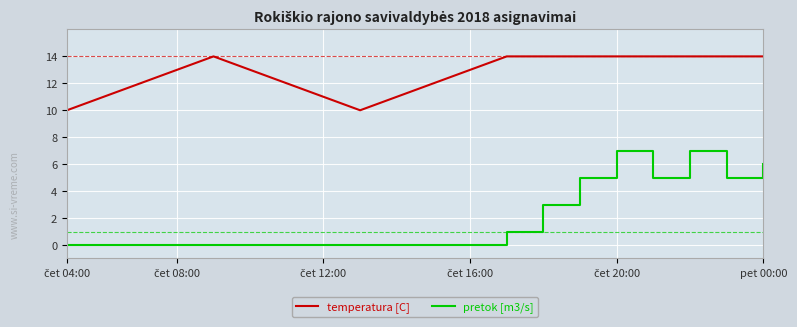

Does the chart have visible grid lines?

Yes